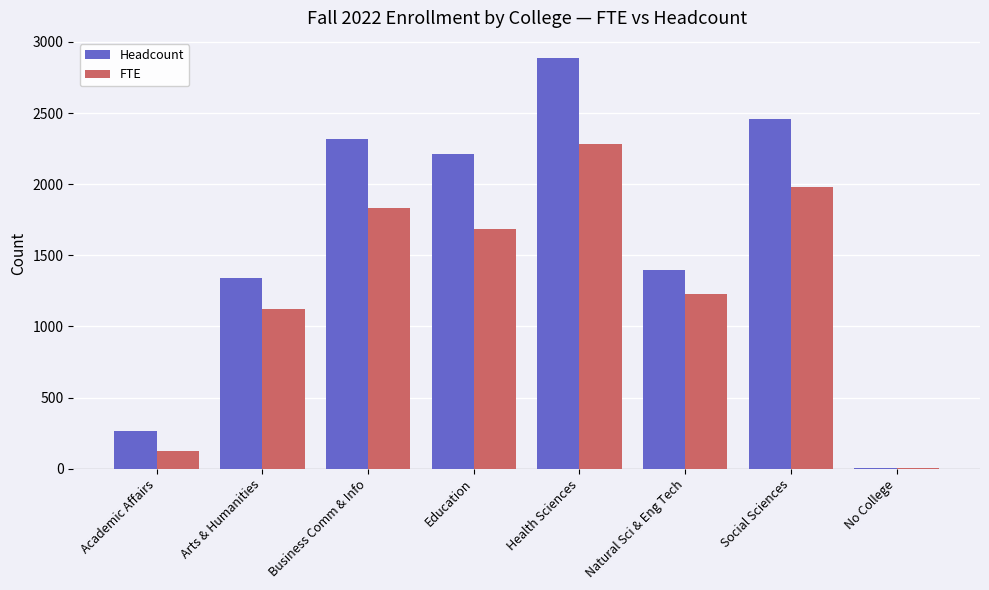

What is the spread (max minus min) of values at No College?

1.9